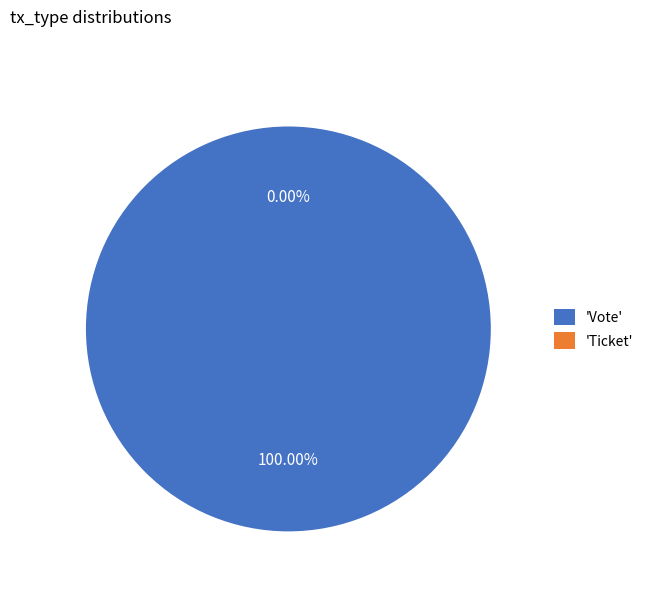

Is there a majority slice in this chart?

Yes